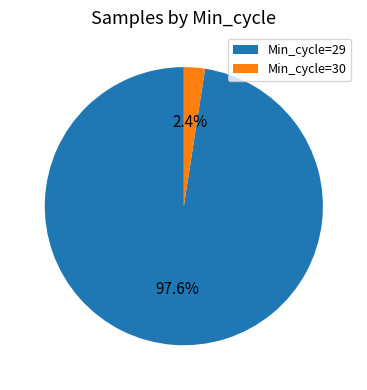

Between Min_cycle=30 and Min_cycle=29, which is larger?

Min_cycle=29